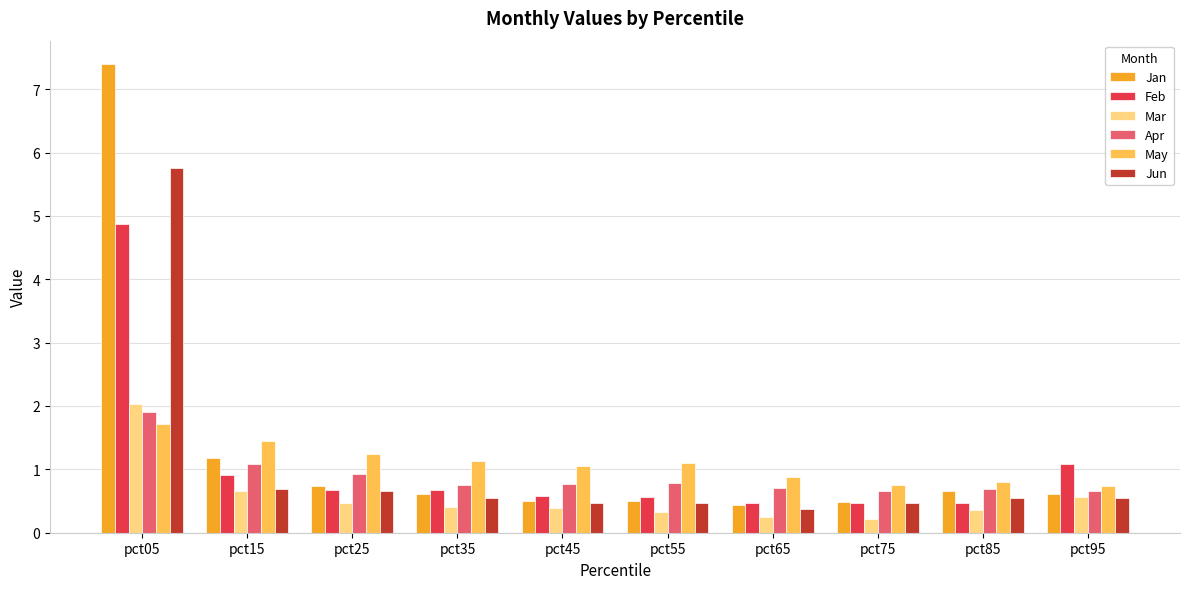

The value of Mar at pct85 is 0.4. True or false?

True